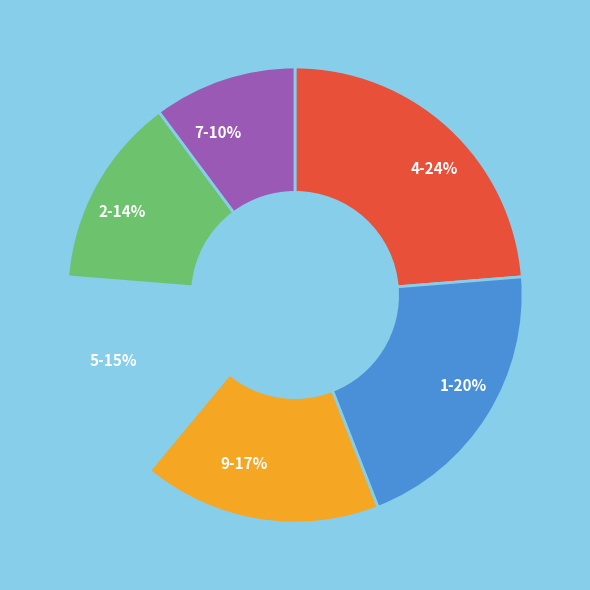

How many slices are in this pie chart?

6